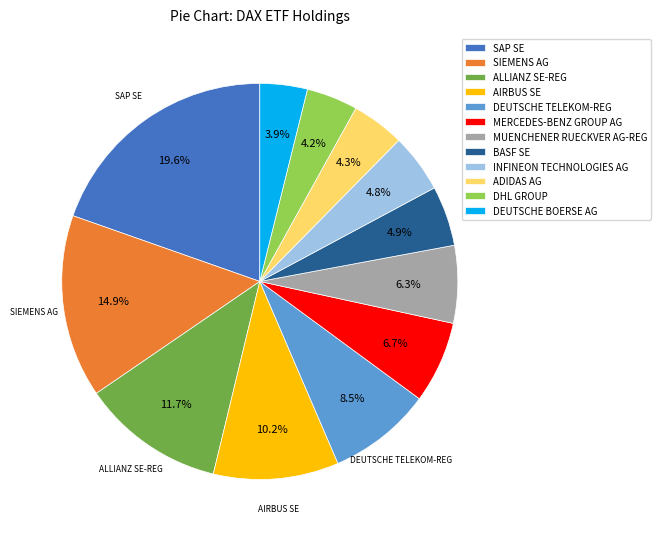

Does SAP SE represent more than half of the total?

No